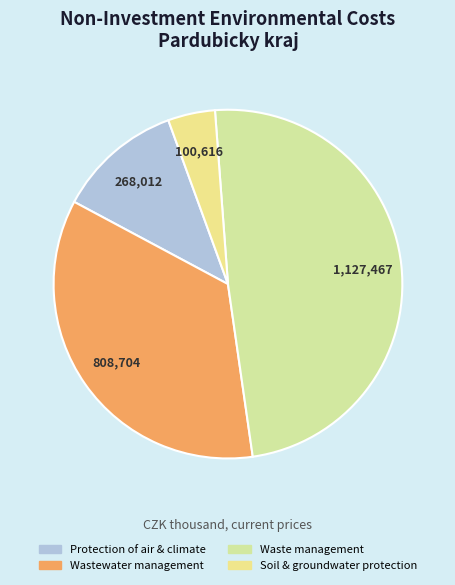

Is it true that Protection of air & climate is 12% of the pie?

True